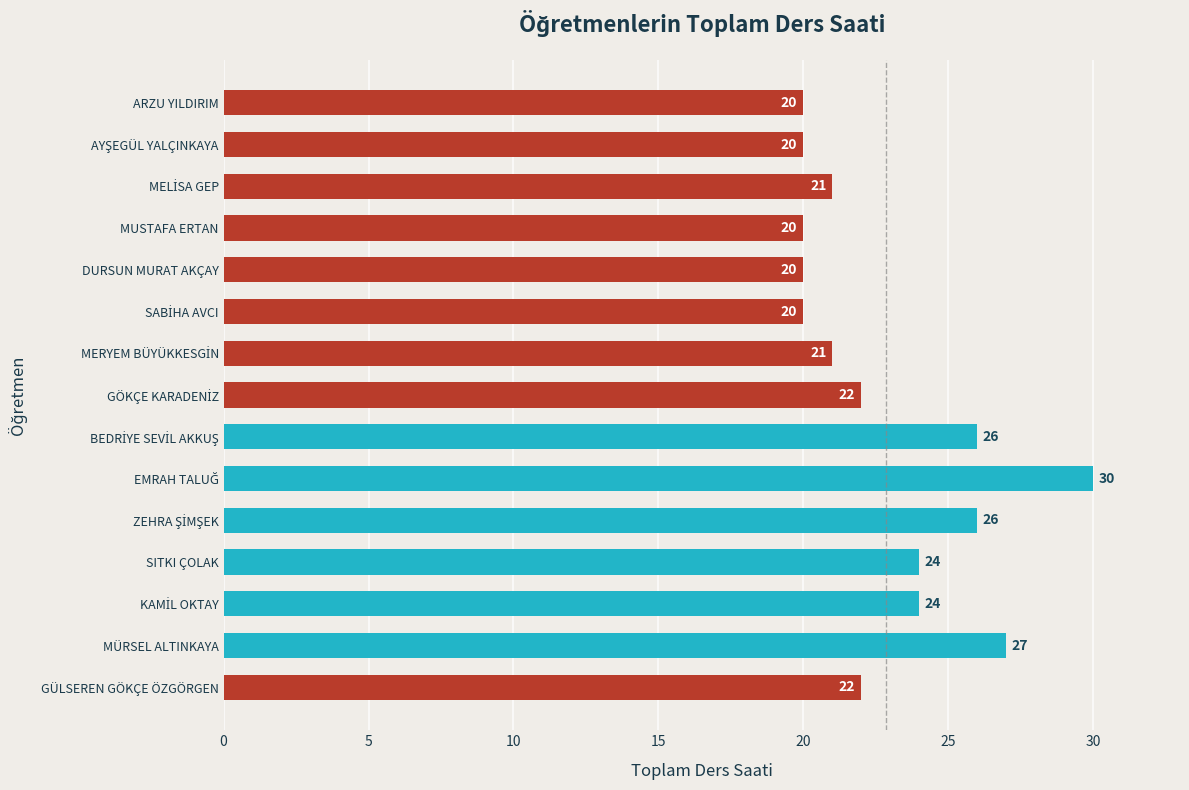

What is the change in value from SITKI ÇOLAK to MUSTAFA ERTAN?

-4